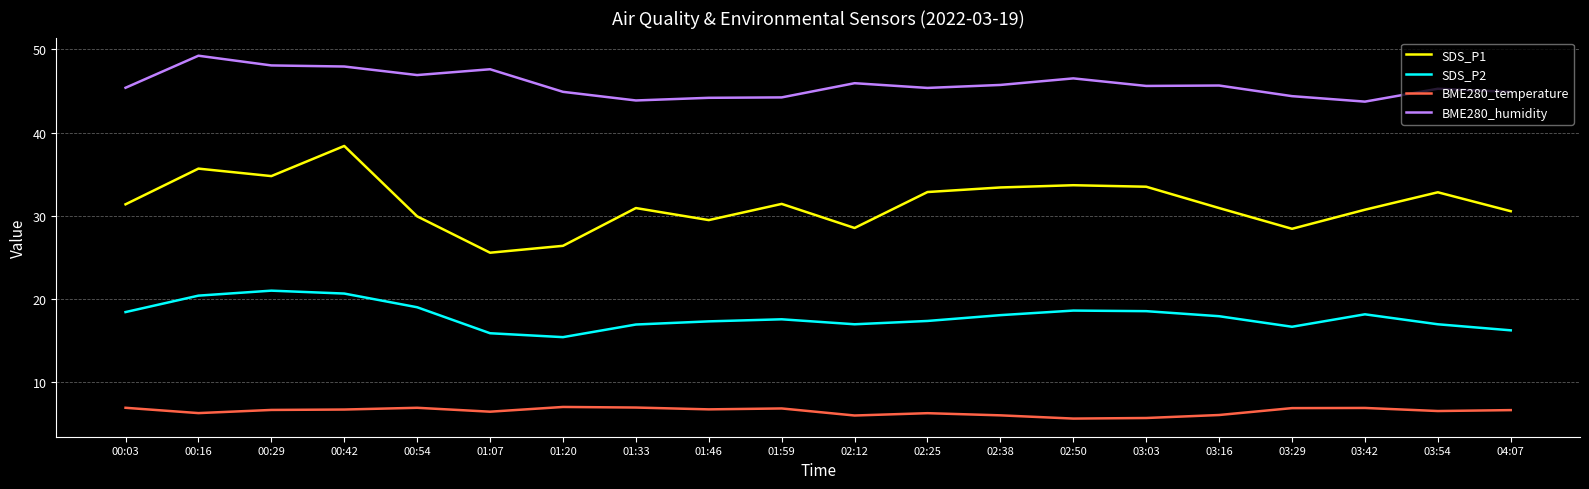

At how many categories does at least one series exceed 21?

20